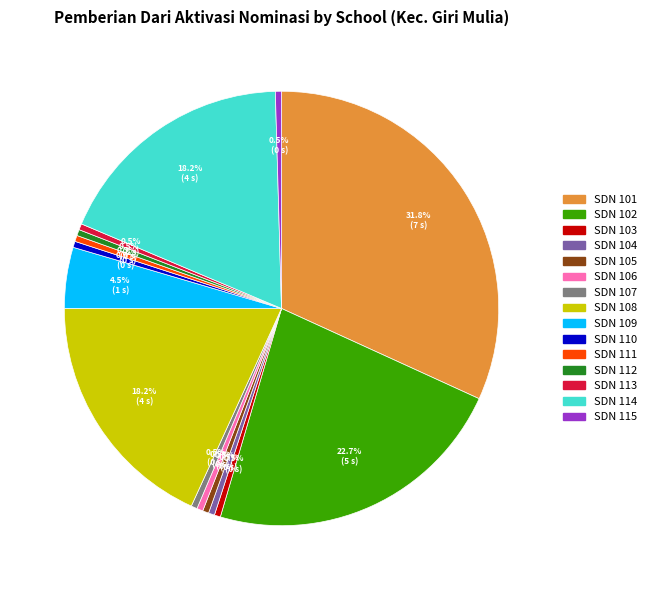

How many slices are in this pie chart?

15